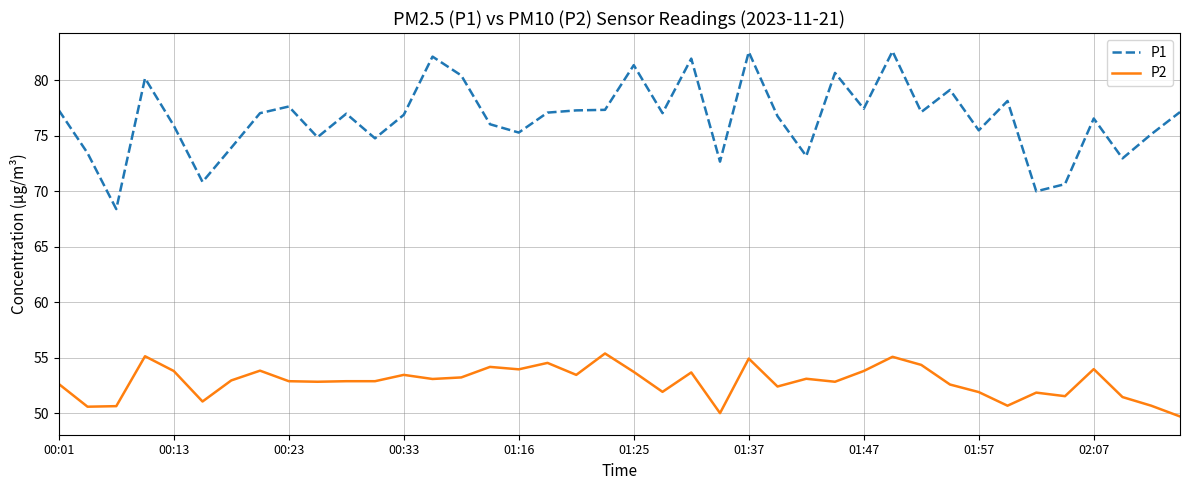

What is the minimum value shown in the chart?

49.7